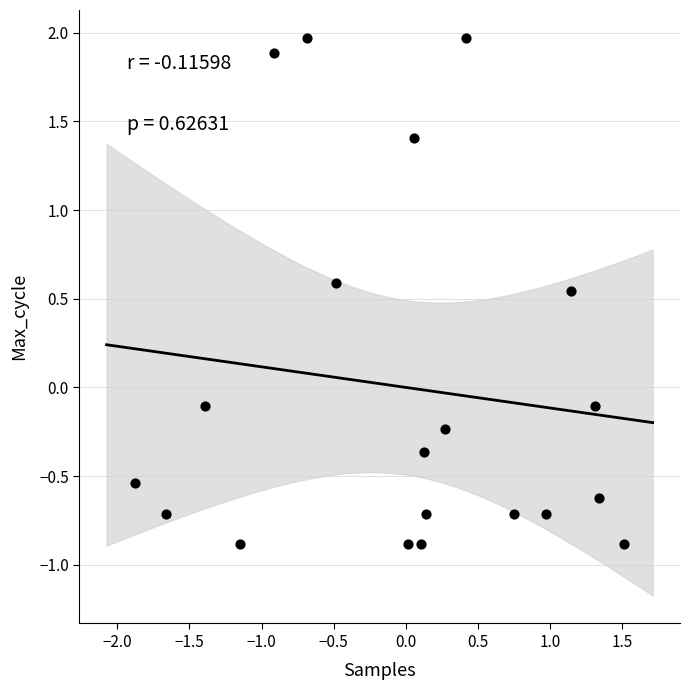

What is the range of Y values (max minus min)?

2.9